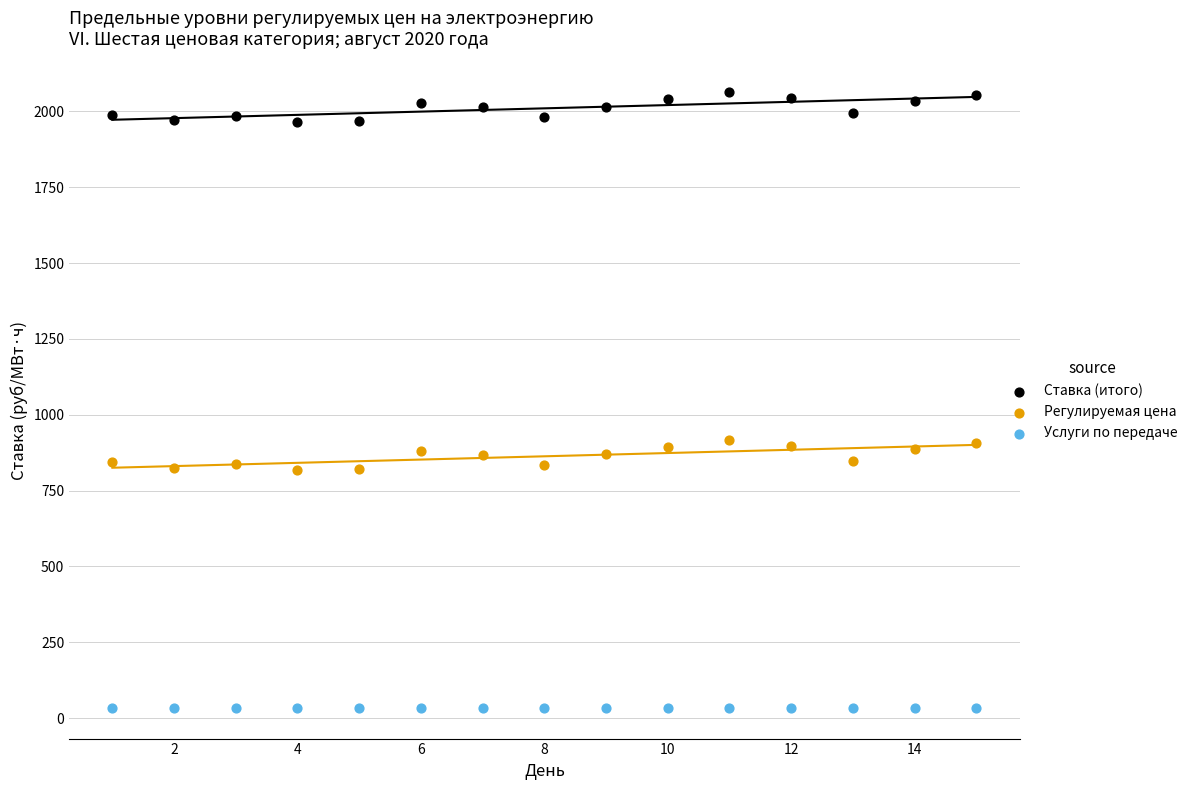

Which series contains the lowest Y value?

Услуги по передаче